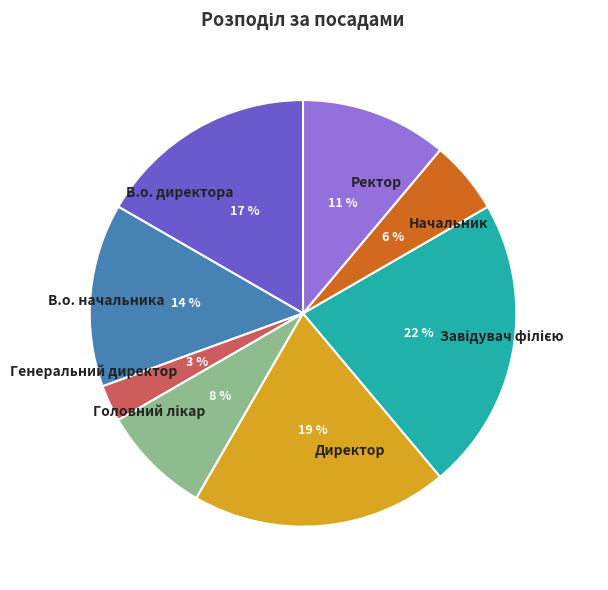

Which has a higher value, Начальник or В.о. начальника?

В.о. начальника